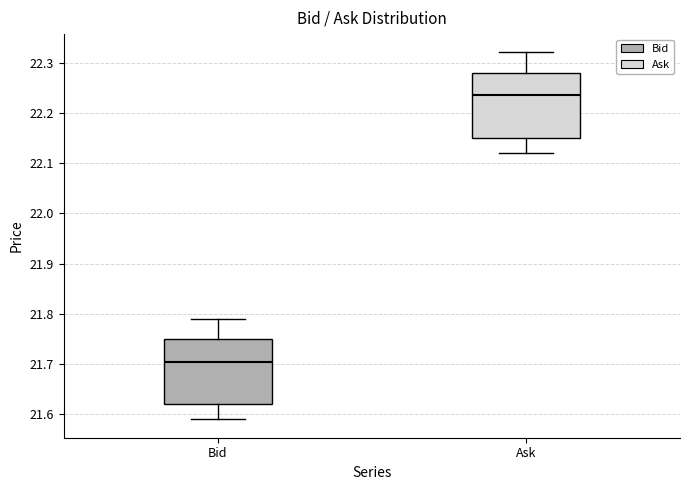

Where is the lower edge of the box for Bid on the y-axis? The values are not printed on the chart, so give them approximately, as read against the axis.

21.62